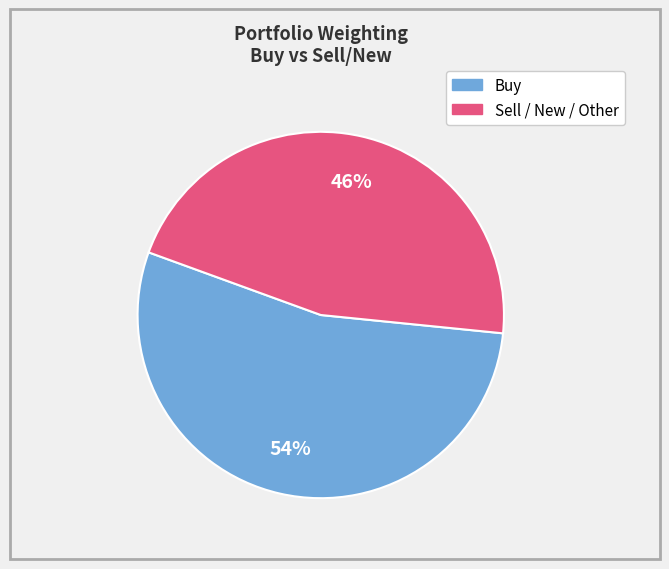

Is there a majority slice in this chart?

Yes